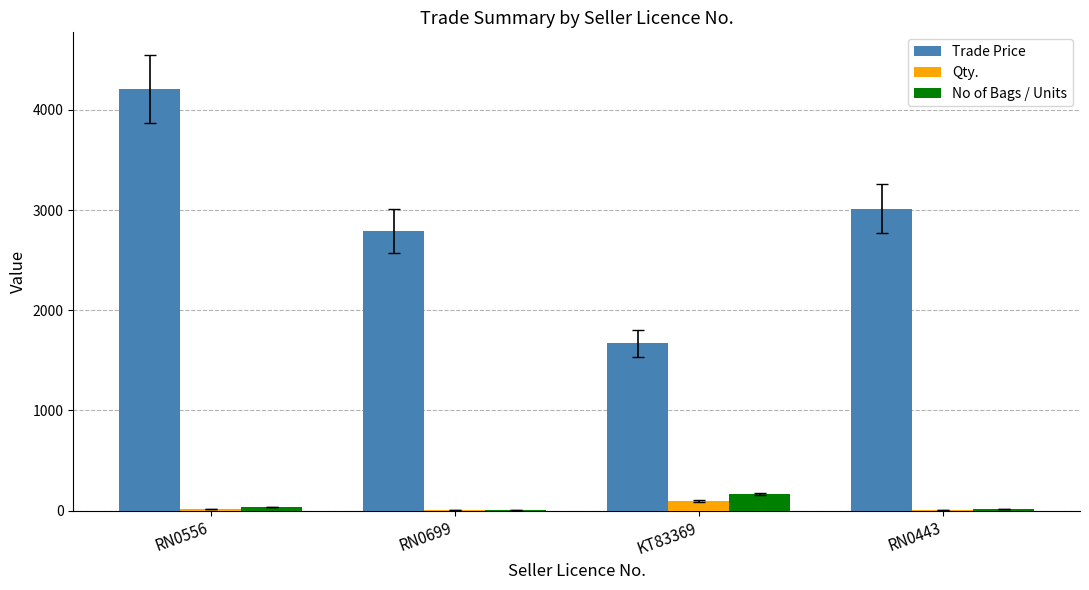

True or false: No of Bags / Units has a value of 38.0 at RN0556.

True